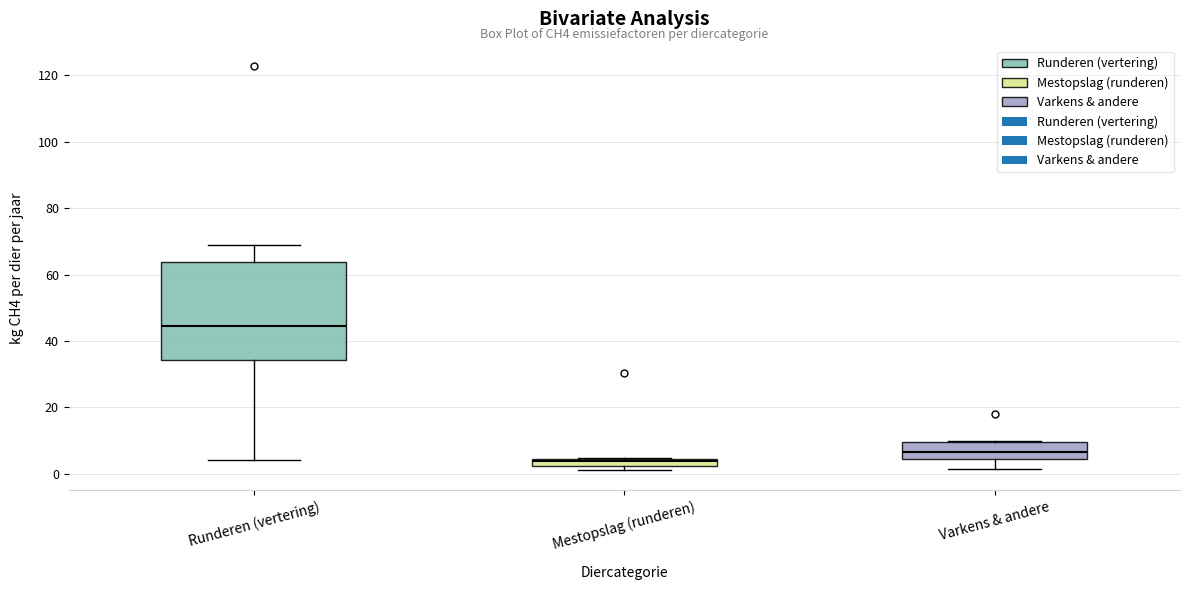

Which box's median line is the highest?

Runderen (vertering)